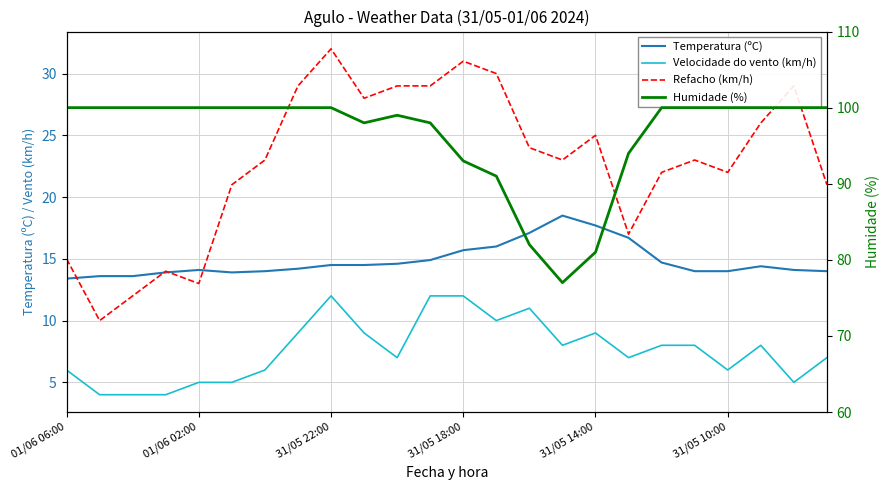

What is the value of the Humidade (%) point at the 6th from the left?

100.0